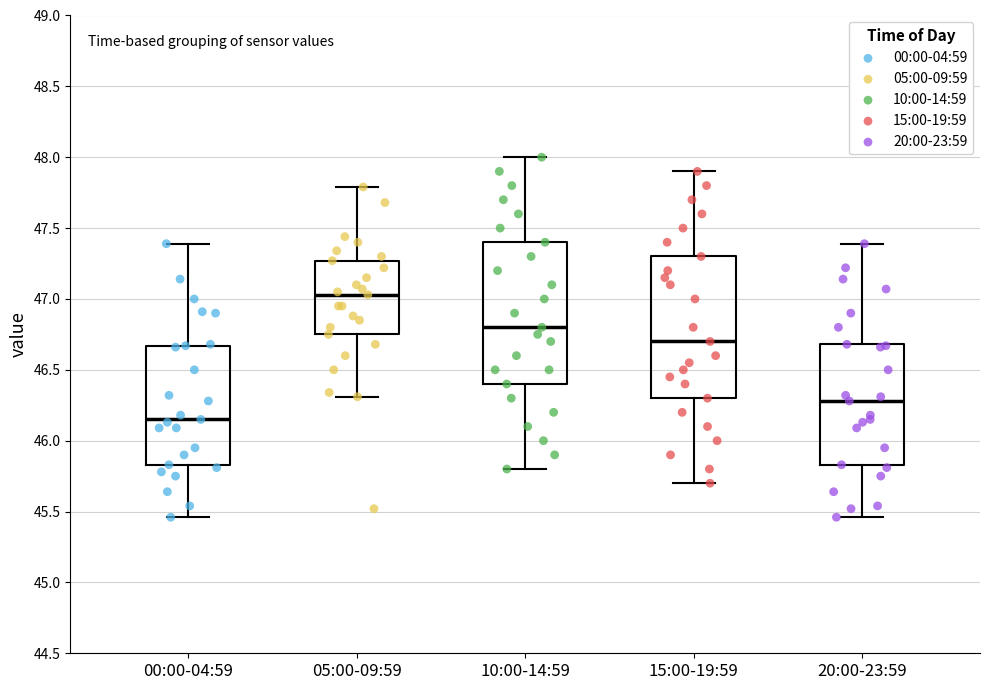

Reading left to right, transcribe this box plot: for each box, give where its median line is, the range the box spans, and where its two whiskers end, as read against the y-axis. The values are not printed on the chart, so give them approximately, as read against the axis.

00:00-04:59: median 46.15, box 45.85 to 46.65, whiskers 45.45 to 47.40
05:00-09:59: median 47.05, box 46.75 to 47.25, whiskers 46.30 to 47.80
10:00-14:59: median 46.80, box 46.40 to 47.40, whiskers 45.80 to 48.00
15:00-19:59: median 46.70, box 46.30 to 47.30, whiskers 45.70 to 47.90
20:00-23:59: median 46.30, box 45.85 to 46.70, whiskers 45.45 to 47.40